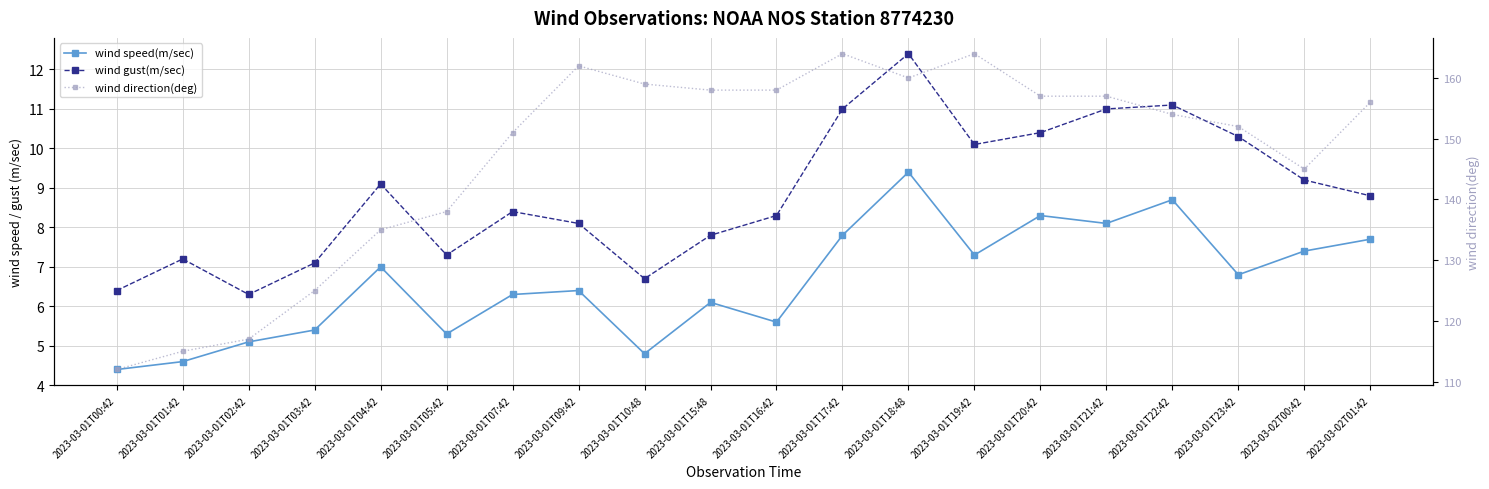

Which category has the highest value across all series?

2023-03-01T17:42